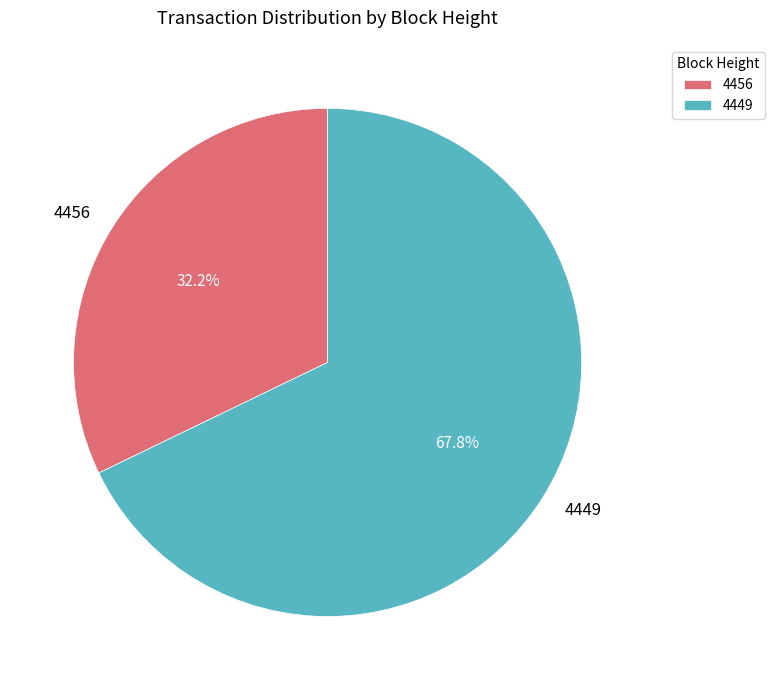

Does 4456 represent more than half of the total?

No